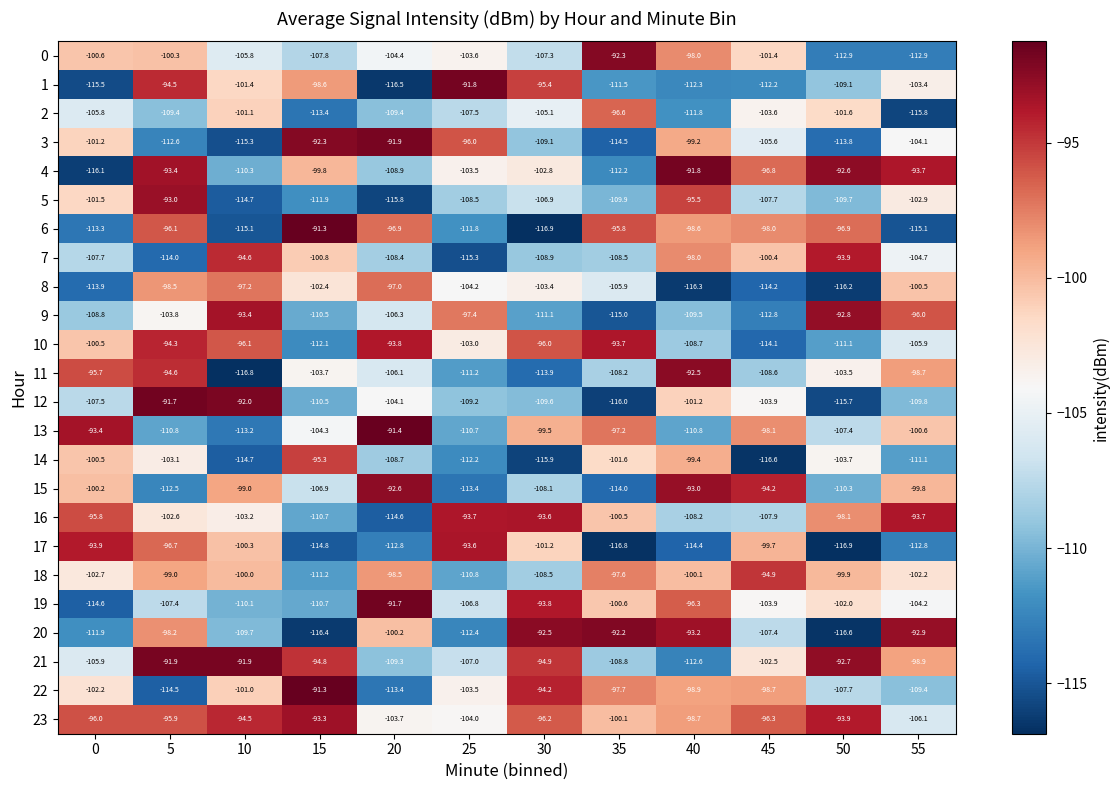

How many values in the 20 series are below -100?

7